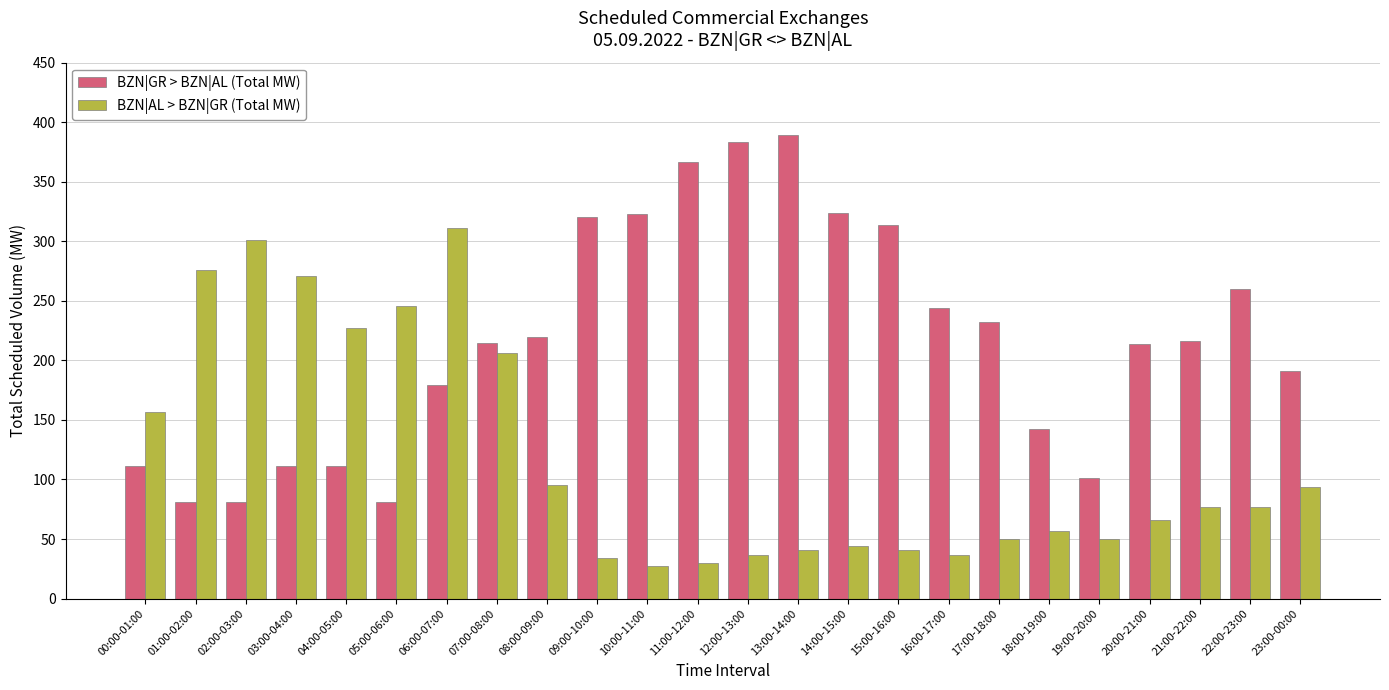

Is it true that BZN|AL > BZN|GR (Total MW) equals 206 at 07:00-08:00?

True